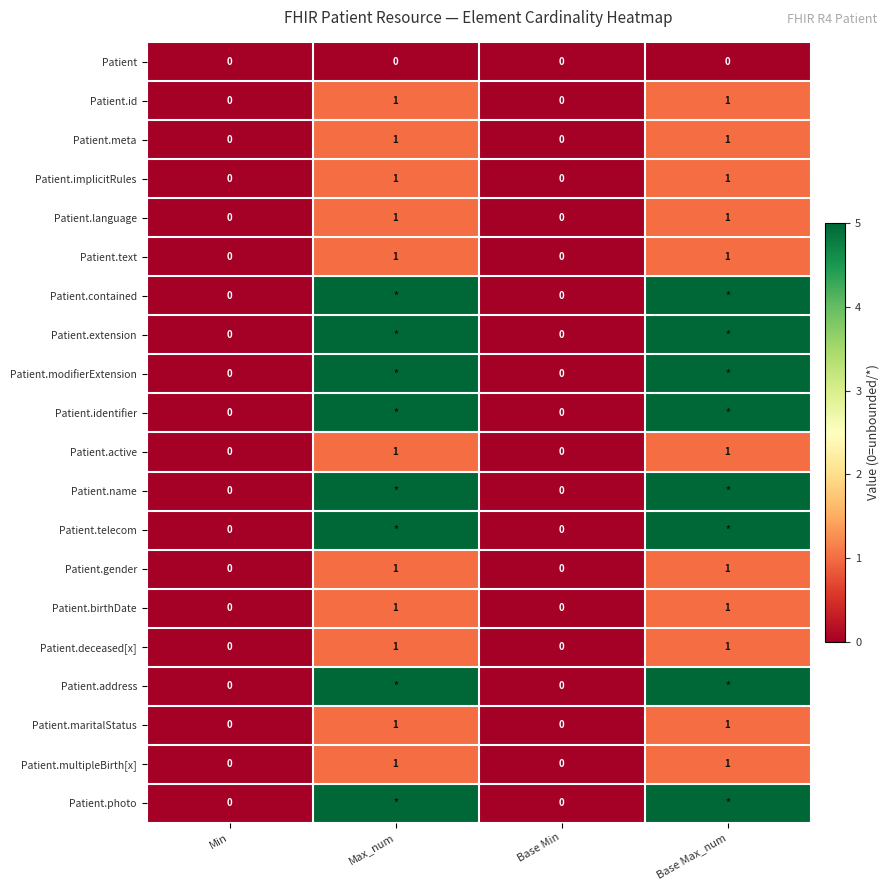

The value of Patient.maritalStatus at Base Max_num is 1. True or false?

True